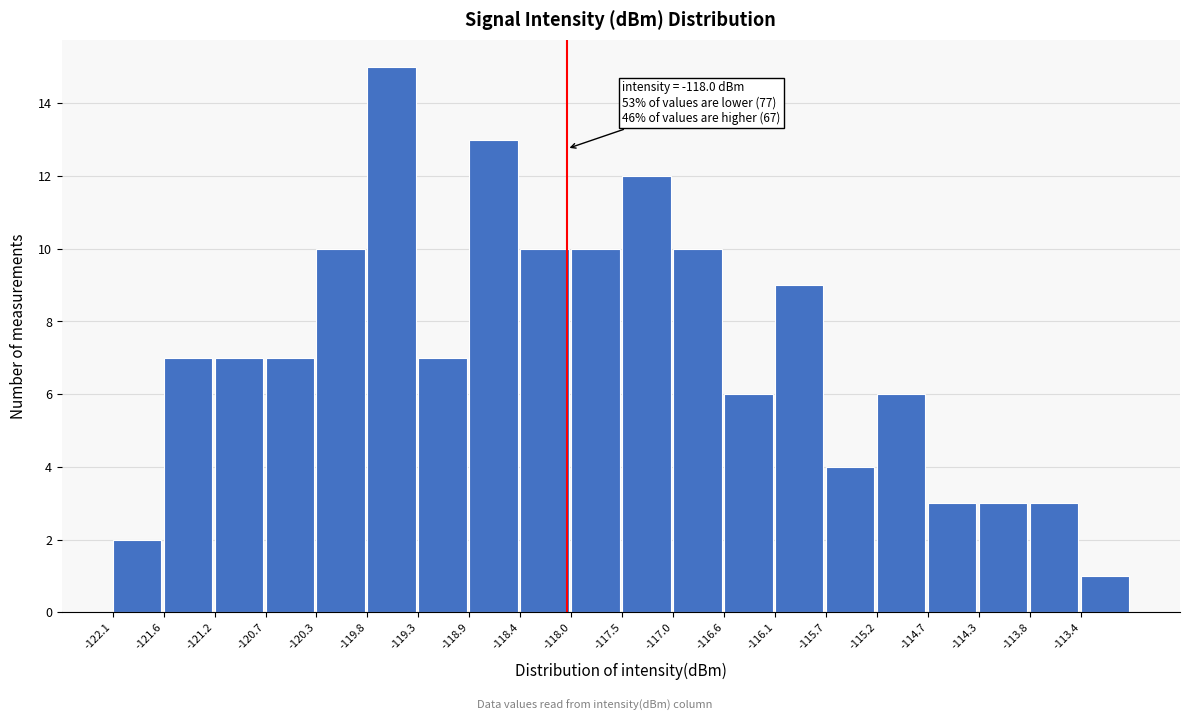

Which range on the x-axis has the tallest bar?

-119.80 to -119.34